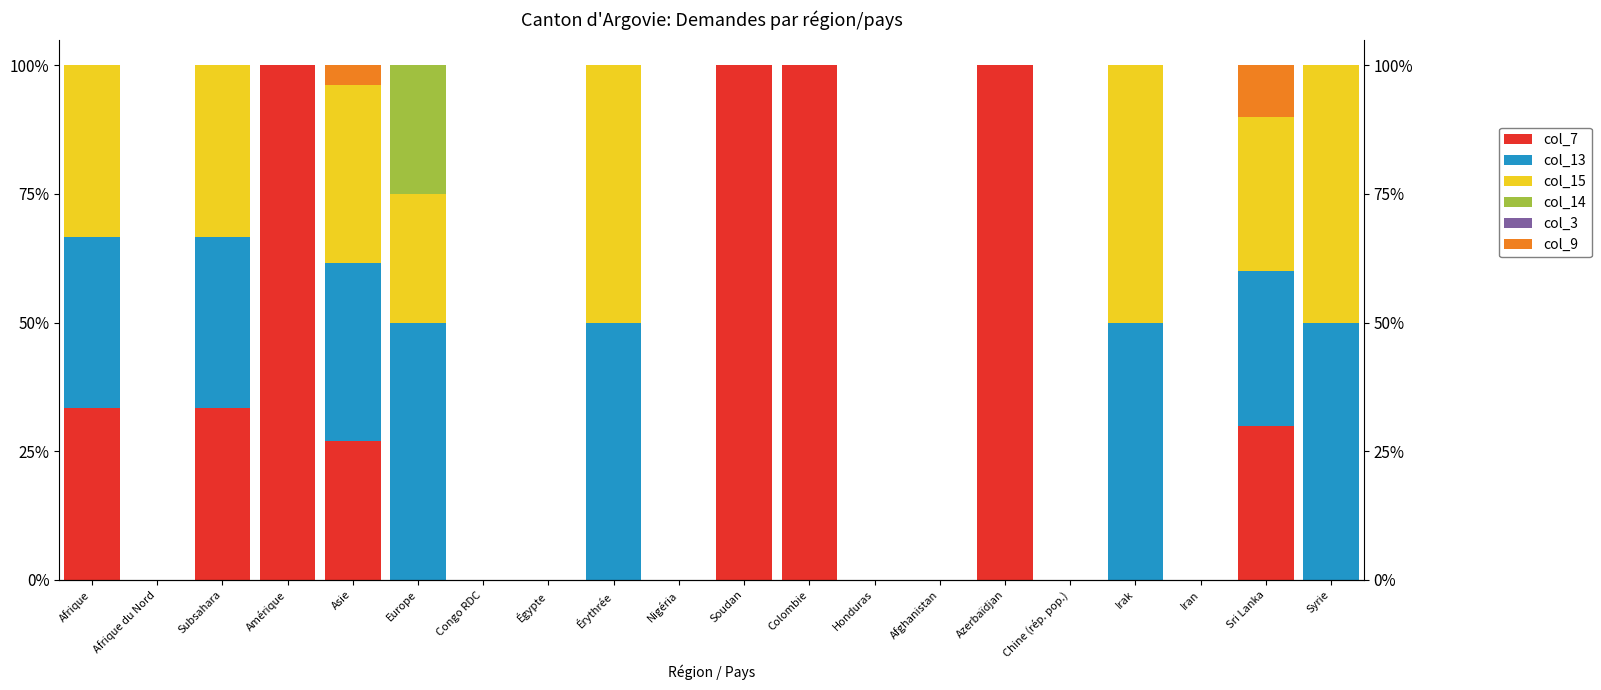

Which series has the largest range (max minus min)?

col_7 (Révocations)